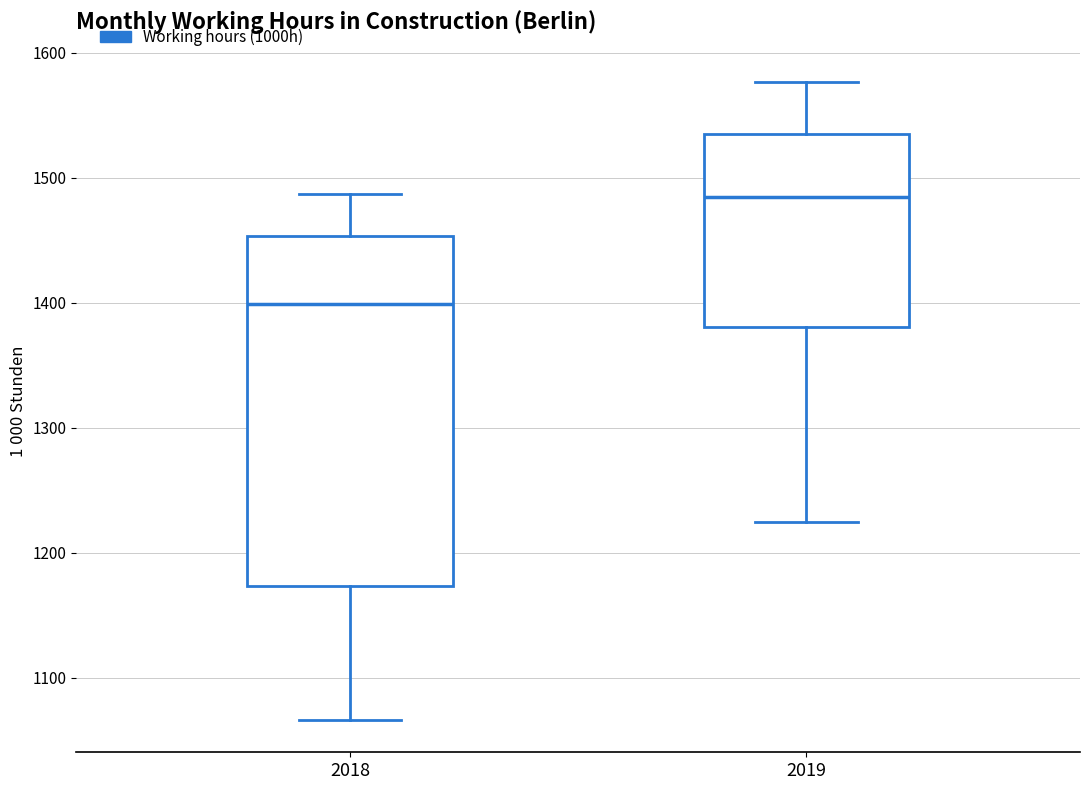

Where does the lower whisker of the box at x = 2019 end on the y-axis? The values are not printed on the chart, so give them approximately, as read against the axis.

1230